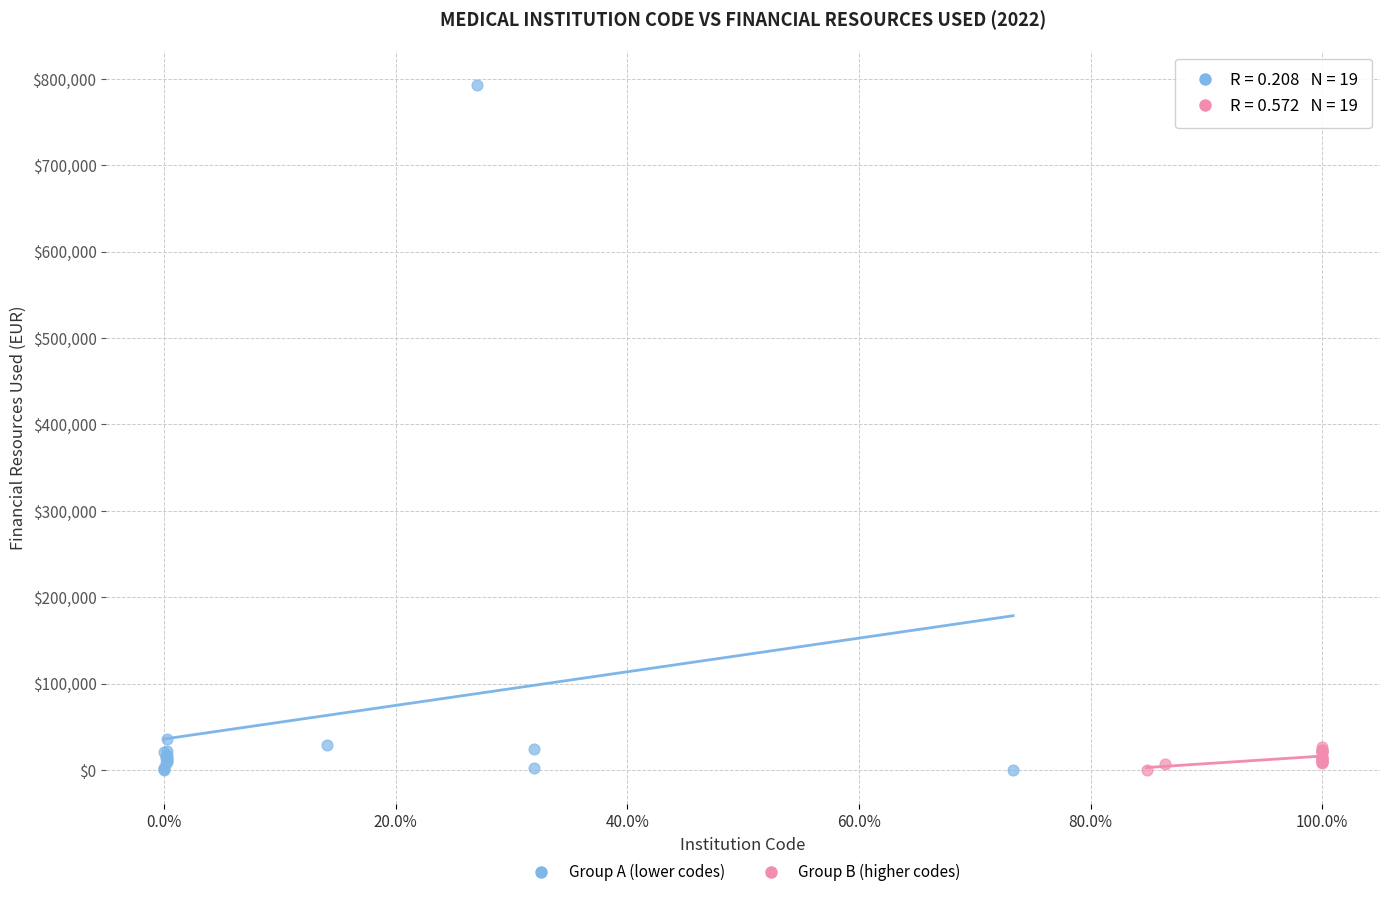

Which series contains the highest Y value?

Group A (lower codes)